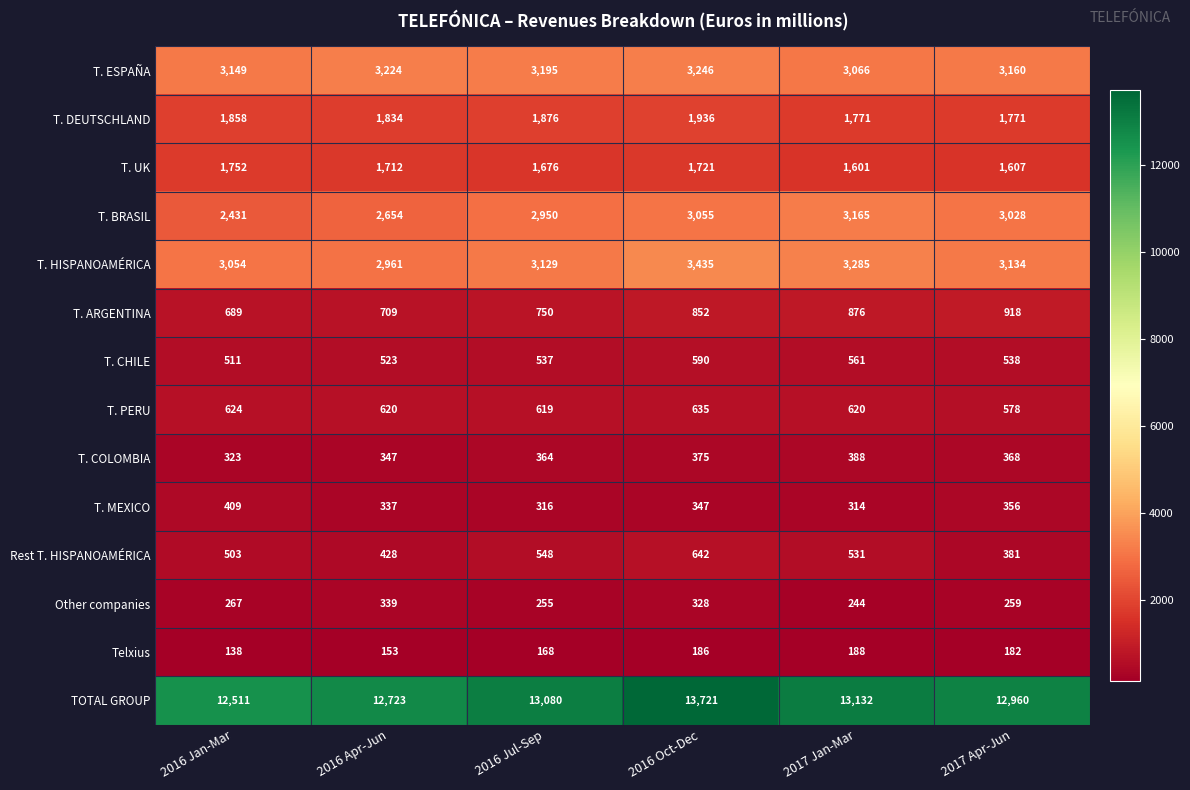

Between 2017 Jan-Mar and 2017 Apr-Jun, which series saw the biggest shift?

TOTAL GROUP